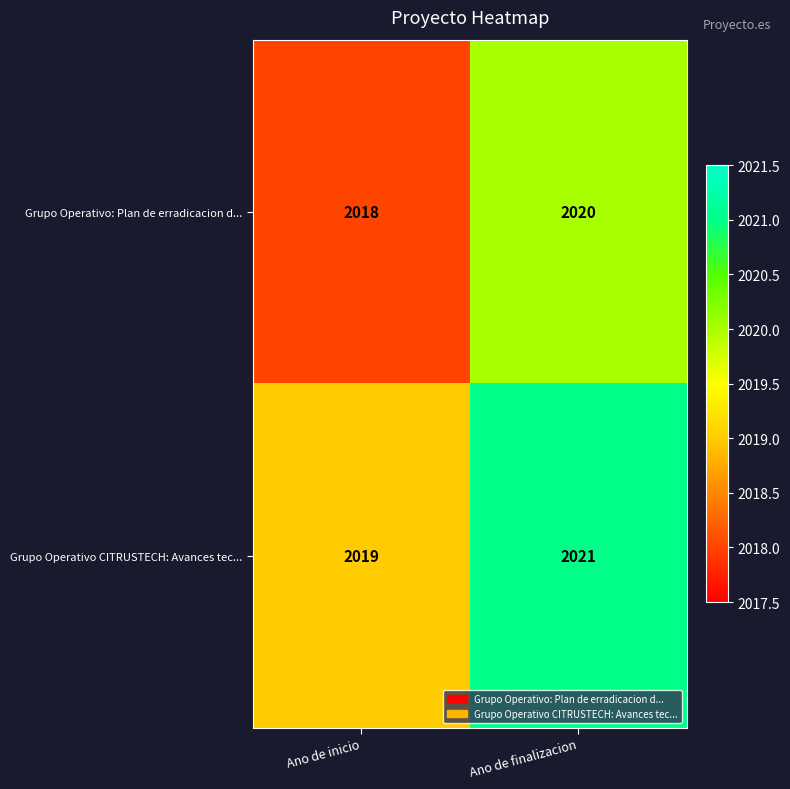

Rank the series by their maximum value, from lowest to highest.

Grupo Operativo: Plan de erradicacion d..., Grupo Operativo CITRUSTECH: Avances tec...